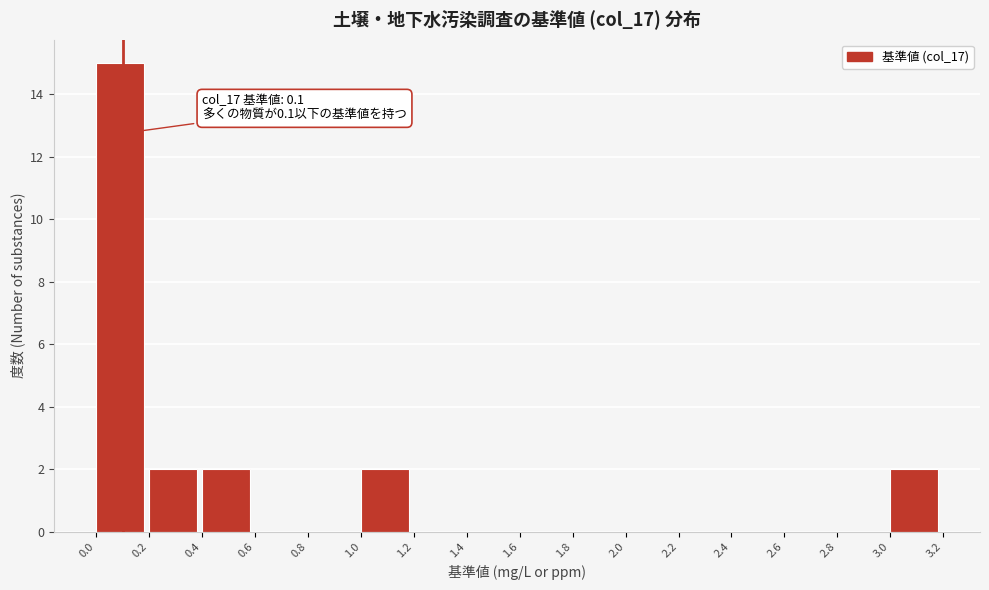

Over which range of the x-axis is the bar tallest?

0.0 to 0.2